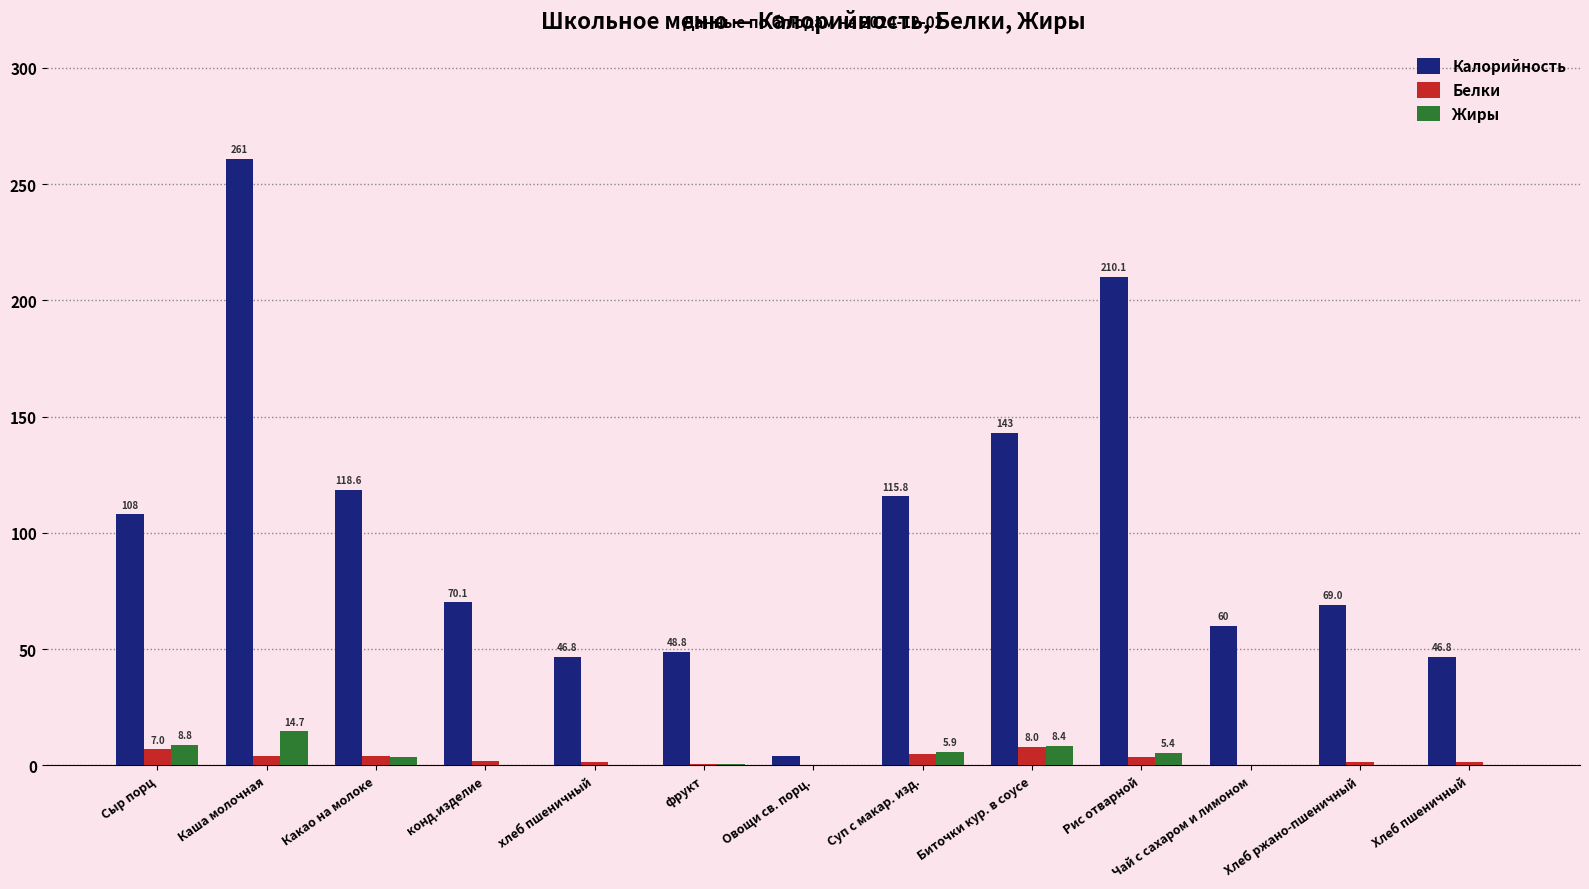

Which series changed the most between Сыр порц and Хлеб пшеничный?

Калорийность